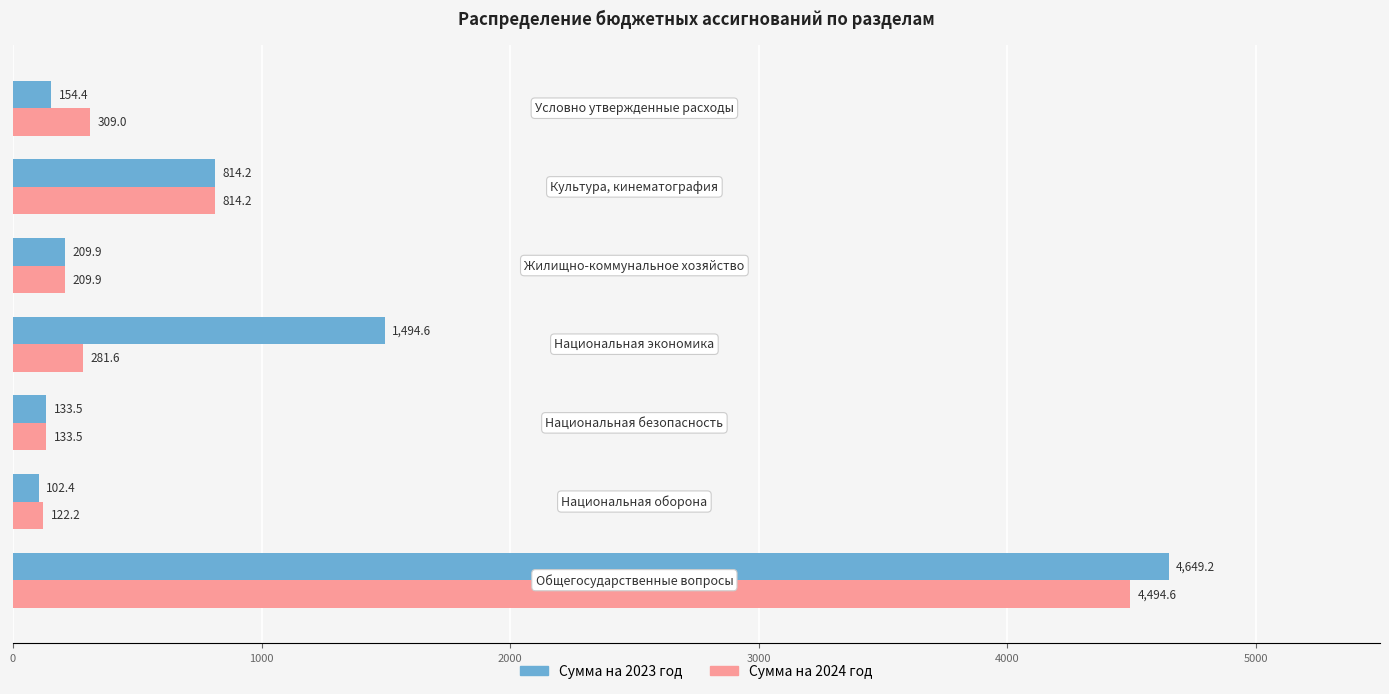

Which series has the largest total across all categories?

Сумма на 2023 год